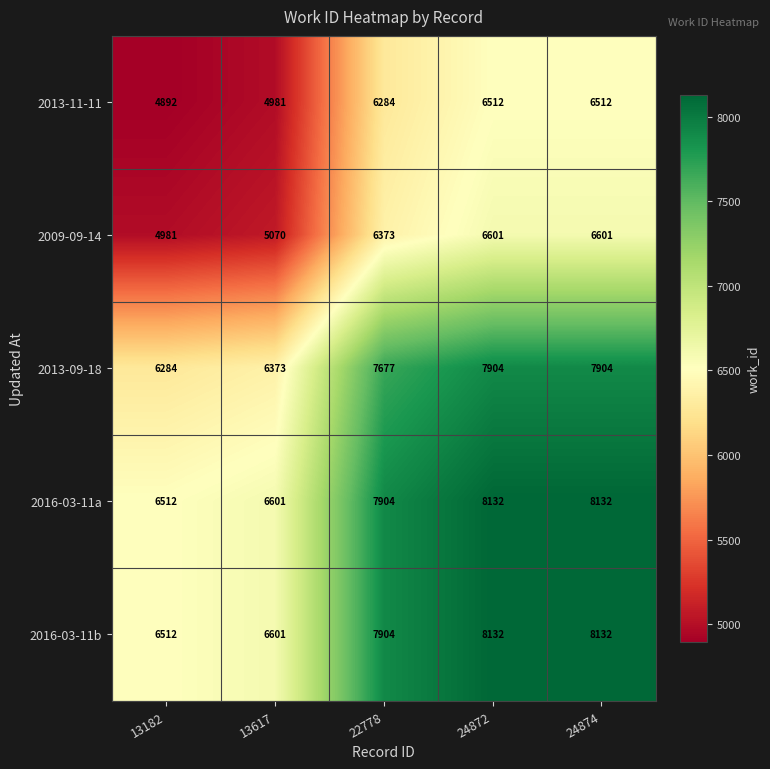

The 2016-03-11a series shows 14633 at 24872. True or false?

False